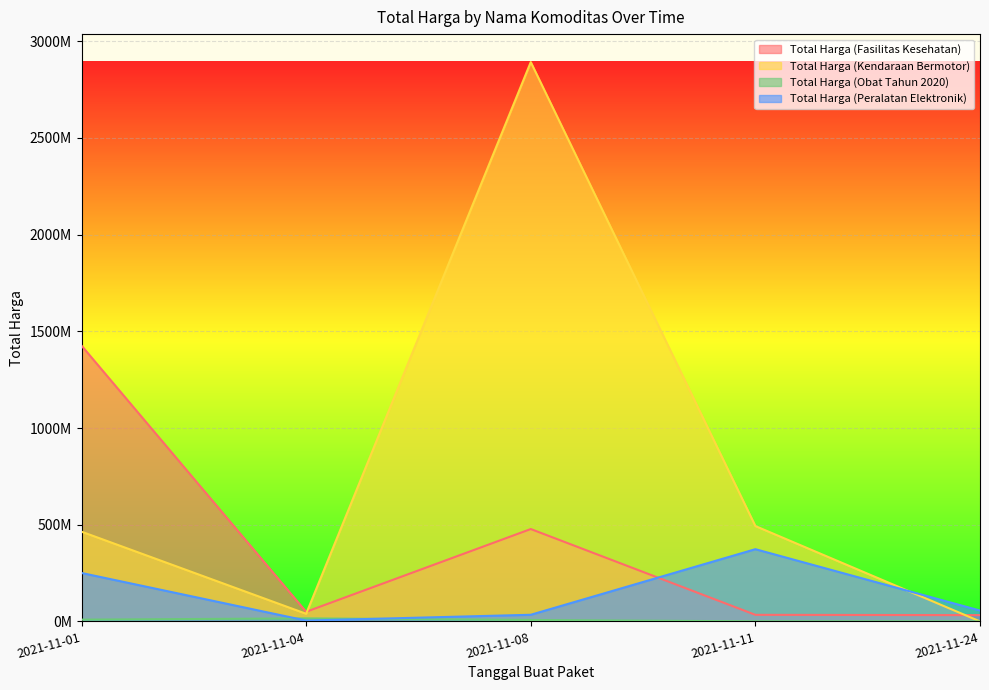

What is the maximum value for Total Harga (Kendaraan Bermotor)?

2892122000